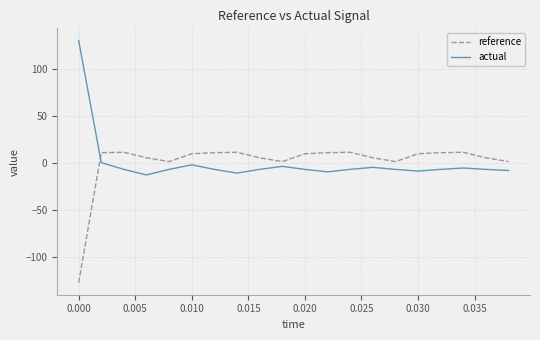

After their last crossing, which series has the higher values: reference or actual?

reference